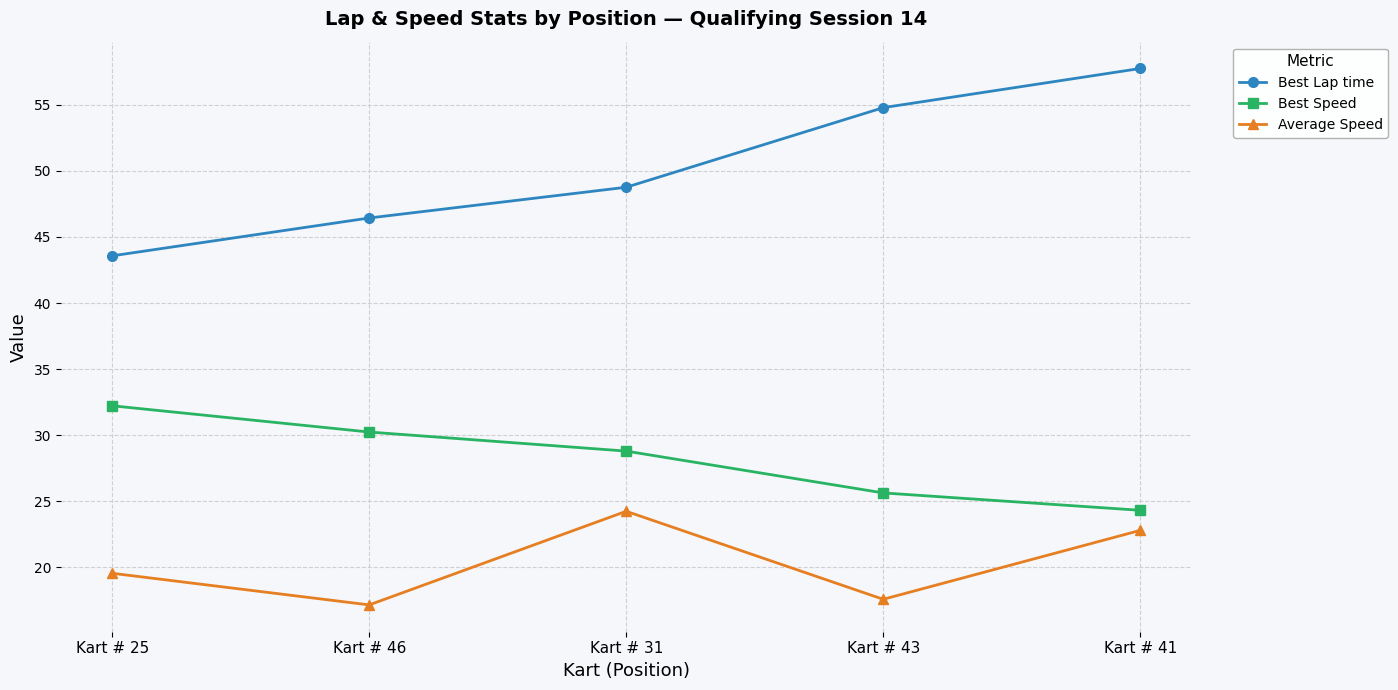

Which series has the largest range (max minus min)?

Best Lap time